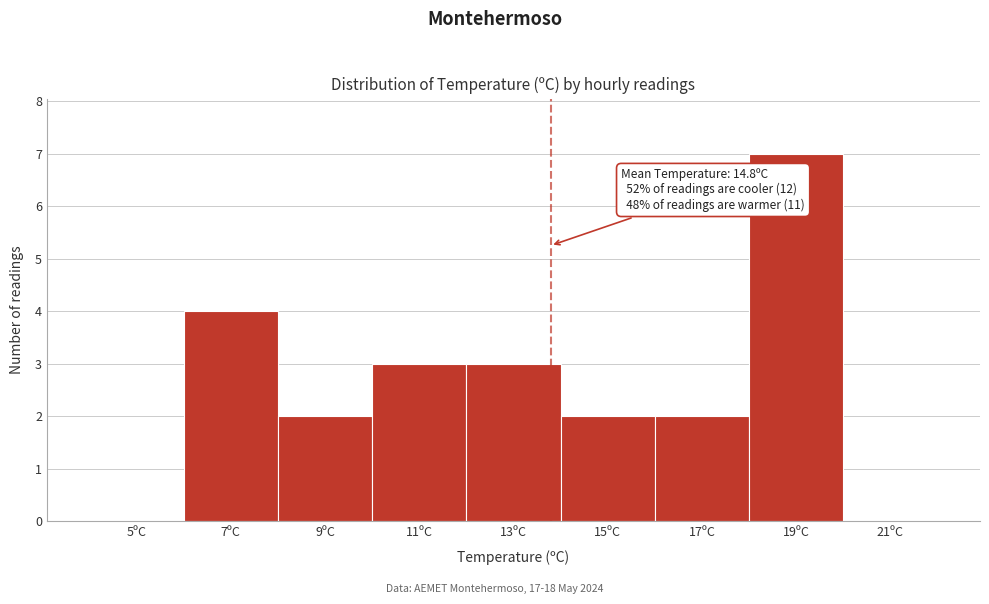

Reading left to right, transcribe all the data shown in this chart.

5ºC=0	7ºC=4	9ºC=2	11ºC=3	13ºC=3	15ºC=2	17ºC=2	19ºC=7	21ºC=0